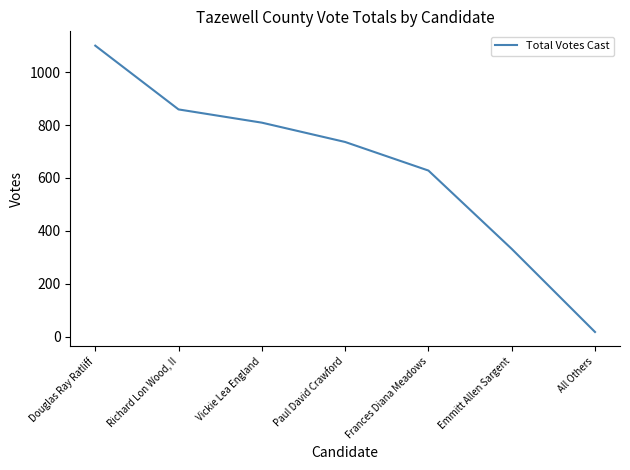

The chart shows a value of 18 at All Others. True or false?

True